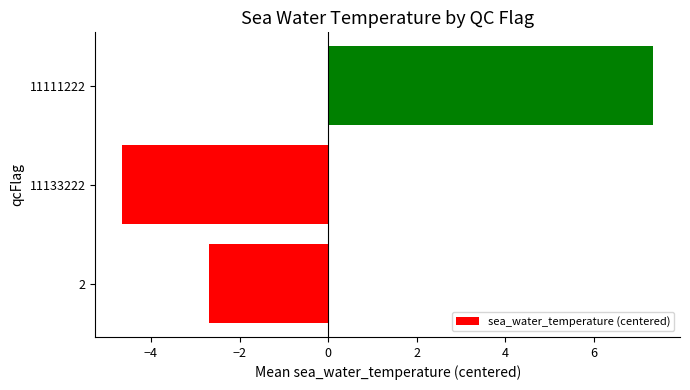

What is the difference between the maximum and minimum values?

12.0